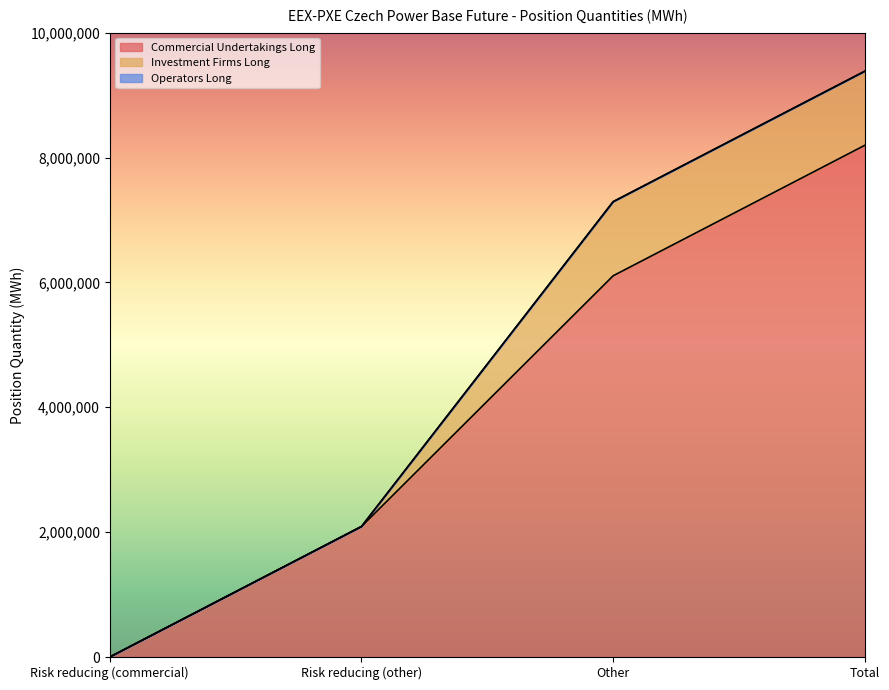

How many data points in Commercial Undertakings Long are above 6106560?

1